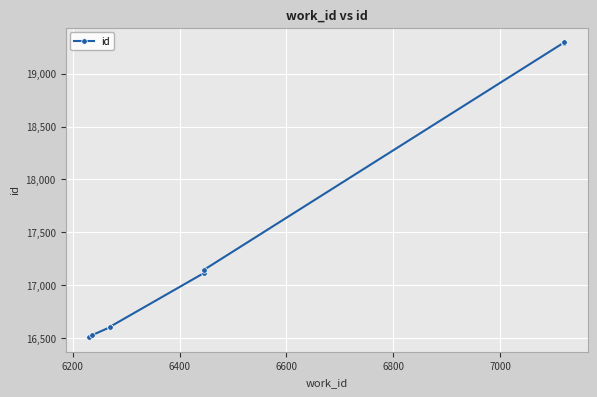

True or false: there are more than 0 points higher than both neighbors.

False